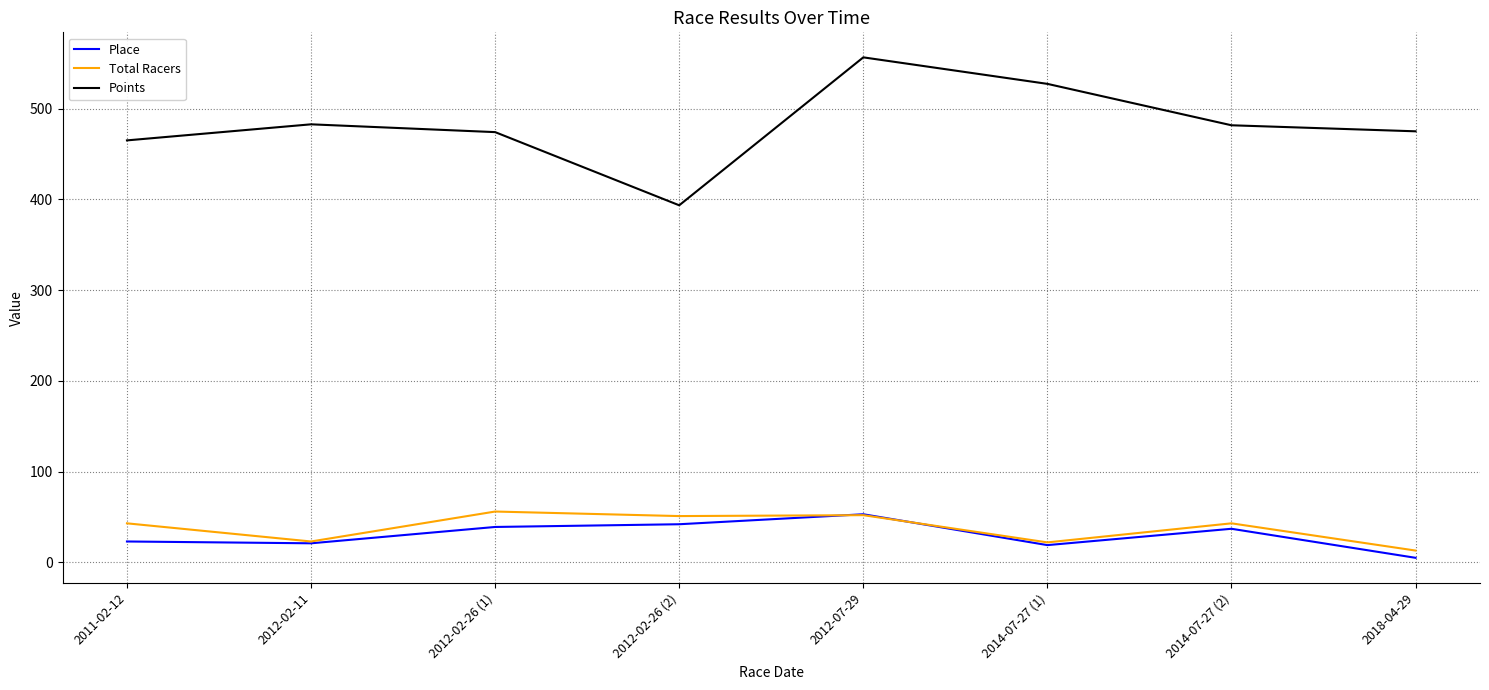

What is the greatest value displayed?

556.5